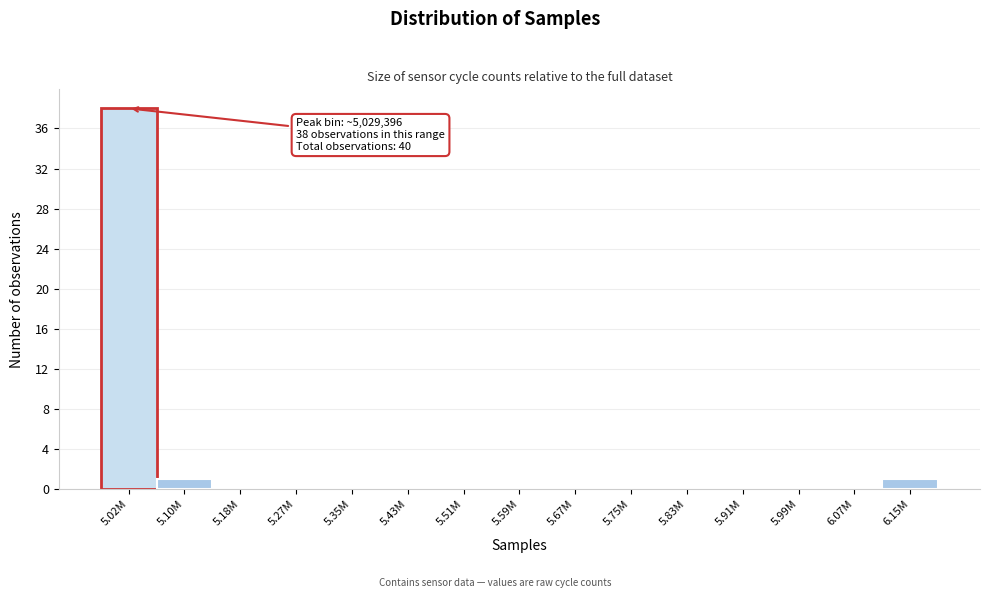

Reading left to right, what are all the values shown in this chart?

5.02M=38	5.10M=1	5.18M=0	5.27M=0	5.35M=0	5.43M=0	5.51M=0	5.59M=0	5.67M=0	5.75M=0	5.83M=0	5.91M=0	5.99M=0	6.07M=0	6.15M=1